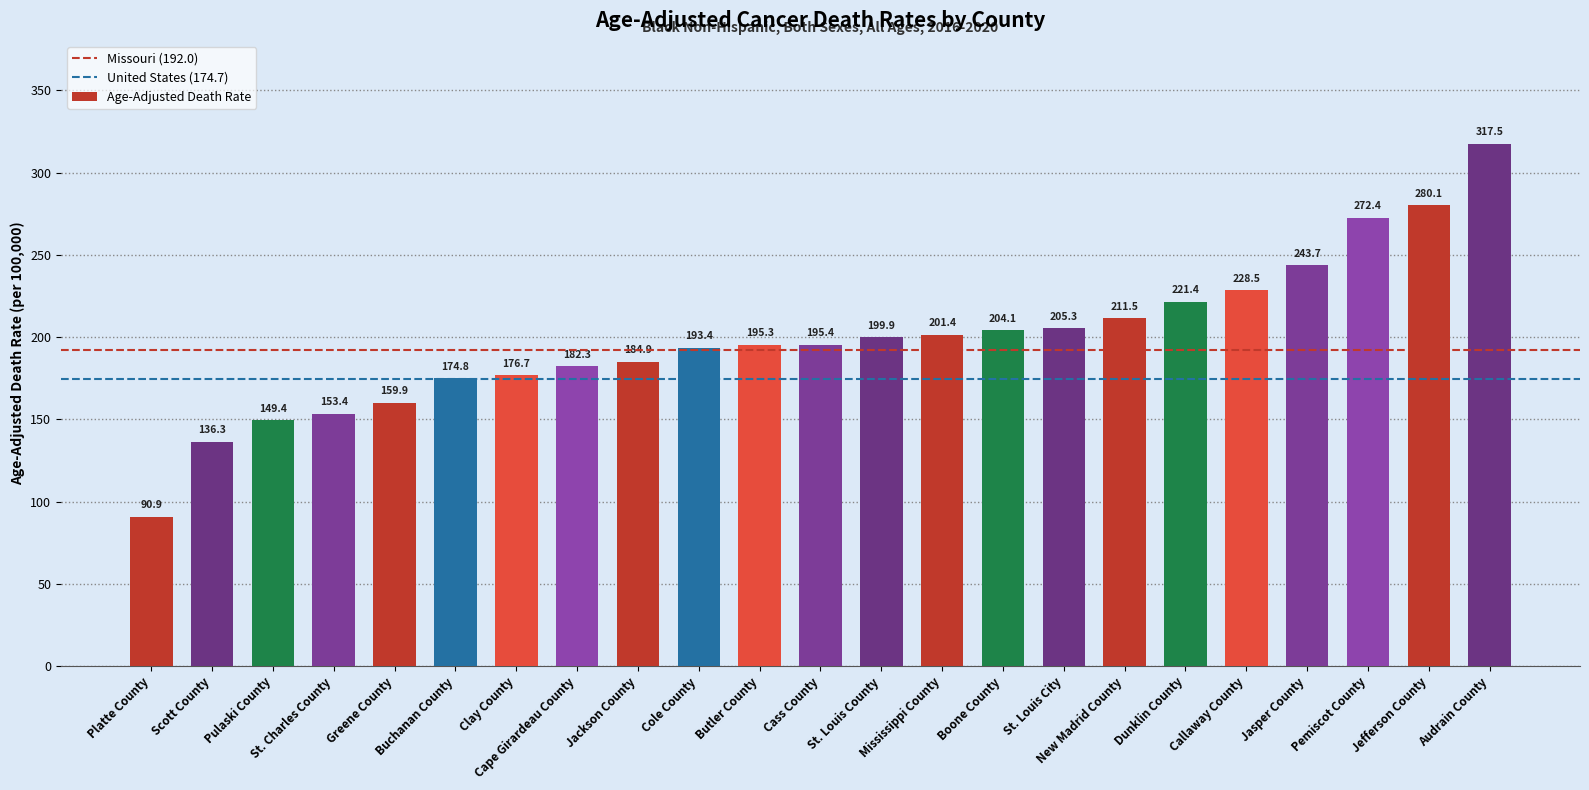

What is the ratio of the value at Clay County to the value at St. Louis City?

0.9